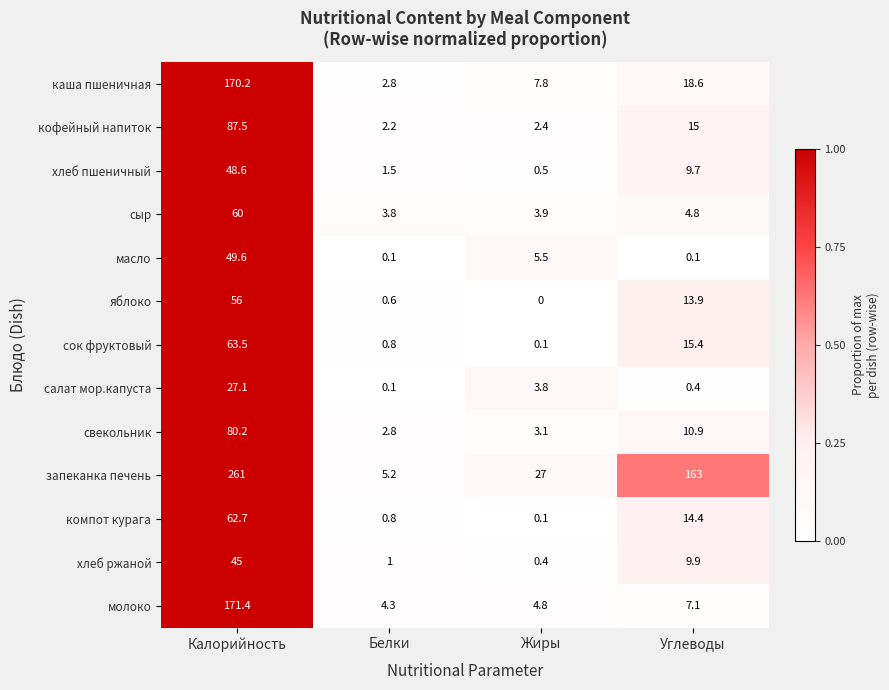

Rank the series by their maximum value, from highest to lowest.

запеканка печень, молоко, каша пшеничная, кофейный напиток, свекольник, сок фруктовый, компот курага, сыр, яблоко, масло, хлеб пшеничный, хлеб ржаной, салат мор.капуста